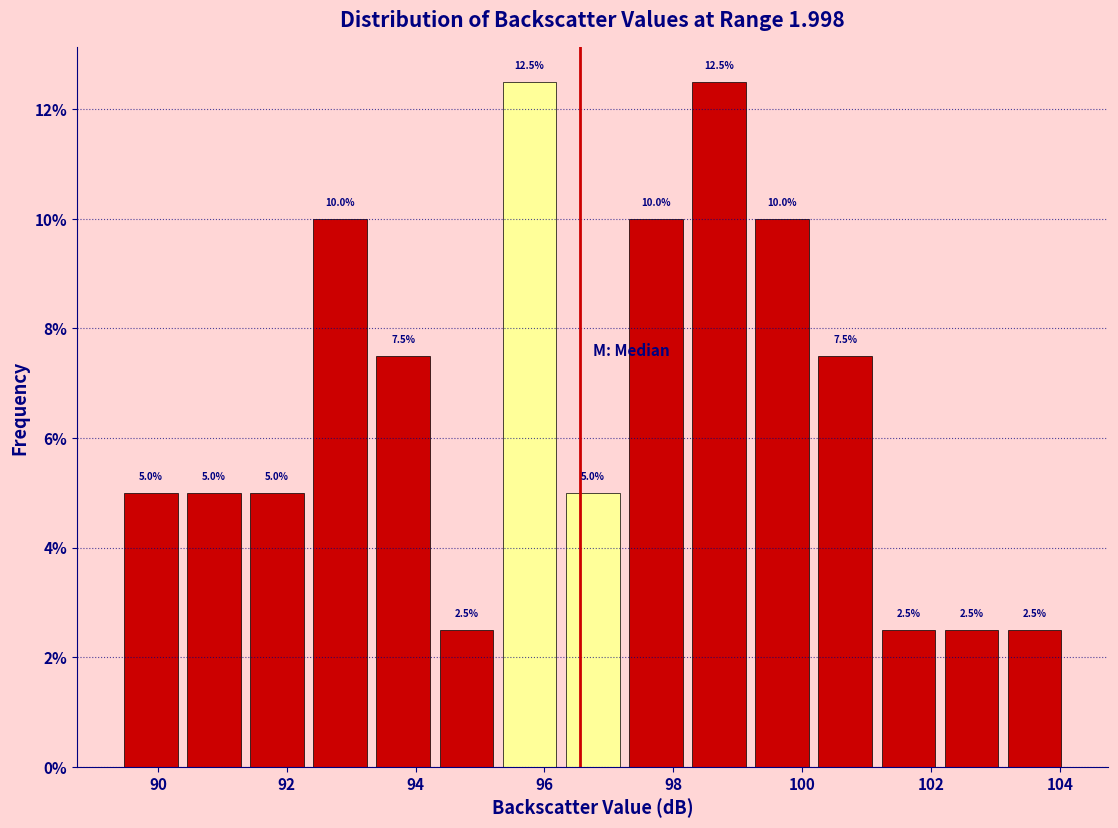

Reading left to right, transcribe this chart: for each bar, give the range it covers on the x-axis and its height. The bar edges are not printed on the chart, so give them approximately, as read against the axis.

89.40 to 90.38: 5.0
90.38 to 91.36: 5.0
91.36 to 92.34: 5.0
92.34 to 93.32: 10.0
93.32 to 94.30: 7.5
94.30 to 95.28: 2.5
95.28 to 96.26: 12.5
96.26 to 97.24: 5.0
97.24 to 98.22: 10.0
98.22 to 99.20: 12.5
99.20 to 100.18: 10.0
100.18 to 101.16: 7.5
101.16 to 102.14: 2.5
102.14 to 103.12: 2.5
103.12 to 104.10: 2.5